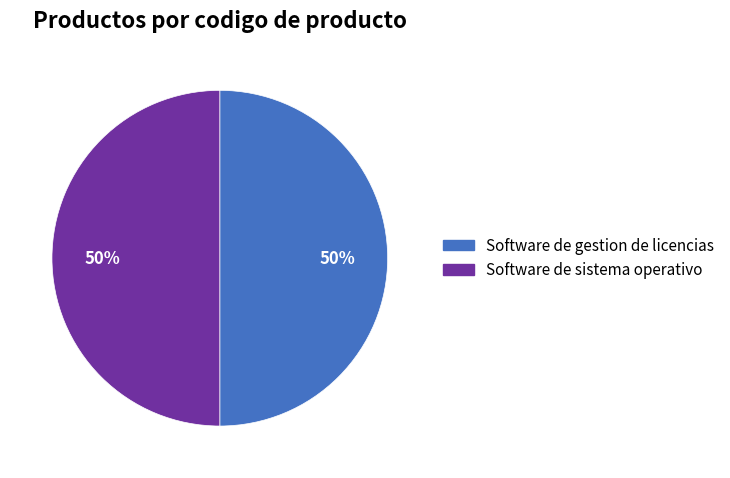

The Software de sistema operativo slice represents 63% of the pie. True or false?

False